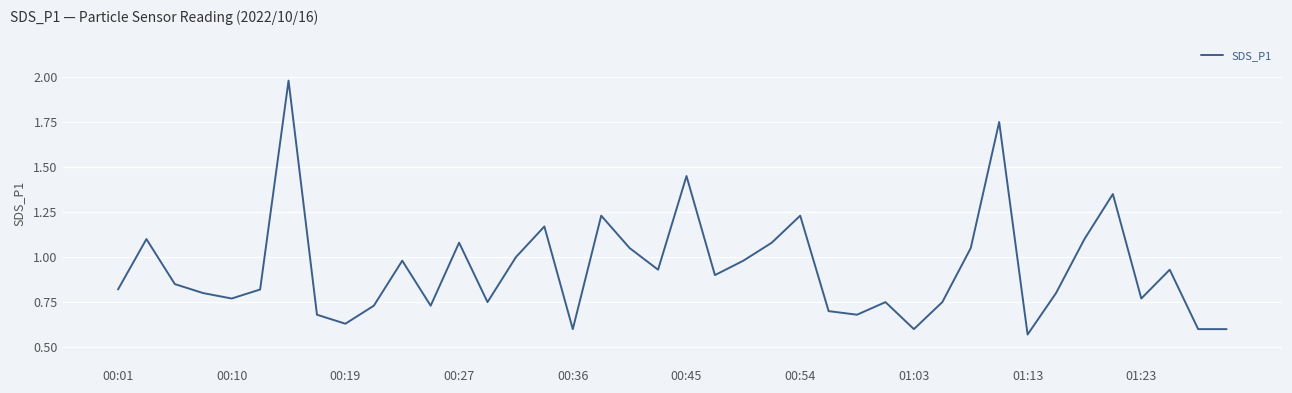

What is the average value?

0.9